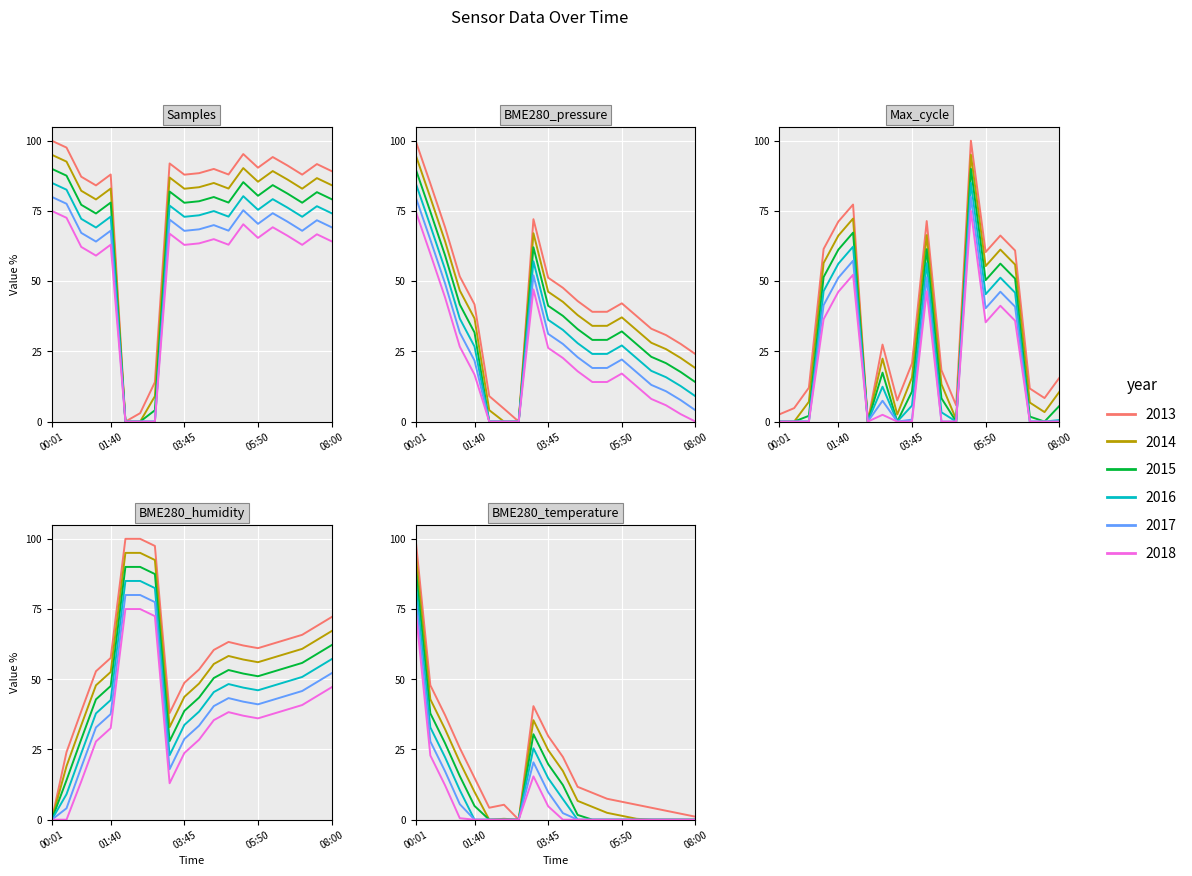

The value of BME280_pressure at 07:05 is 30.8. True or false?

True